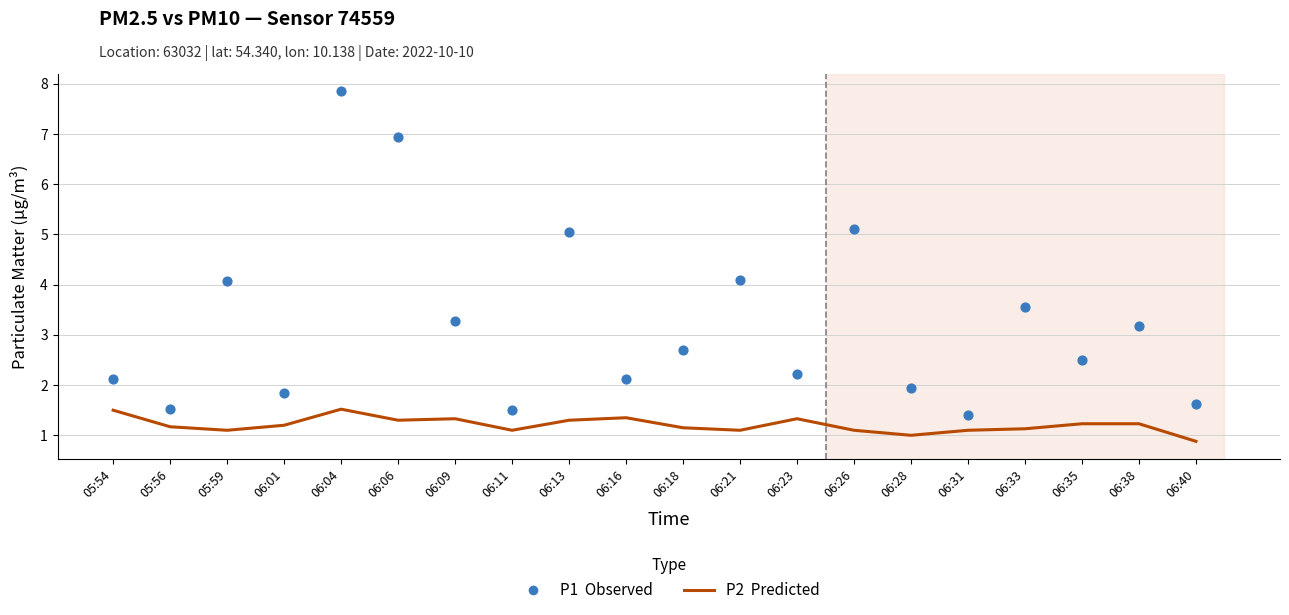

Which series reaches the minimum Y coordinate?

P2 (Predicted)